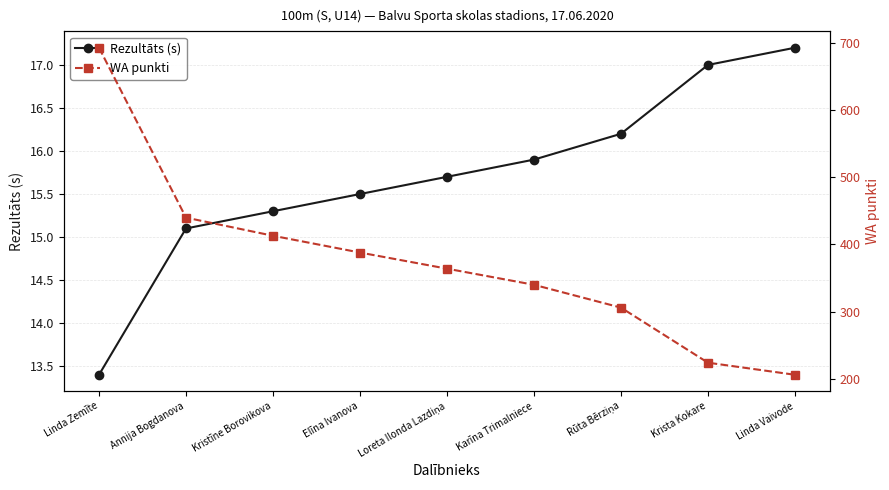

List the series in order of their overall mean, lowest first.

Rezultāts (s), WA punkti